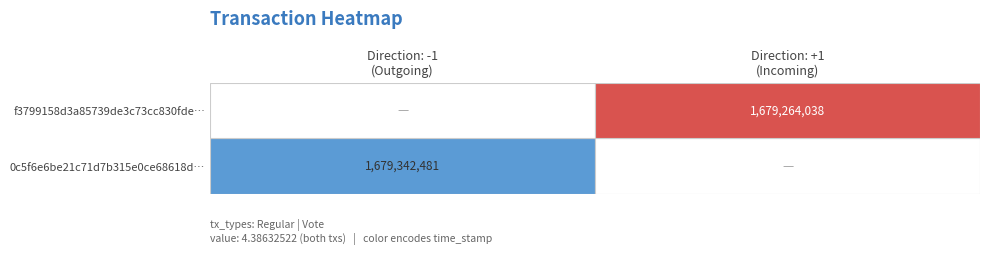

Rank the series by their maximum value, from highest to lowest.

0c5f6e6be21c71d7b315e0ce68618d93f20dcb6, f3799158d3a85739de3c73cc830fde291f32770